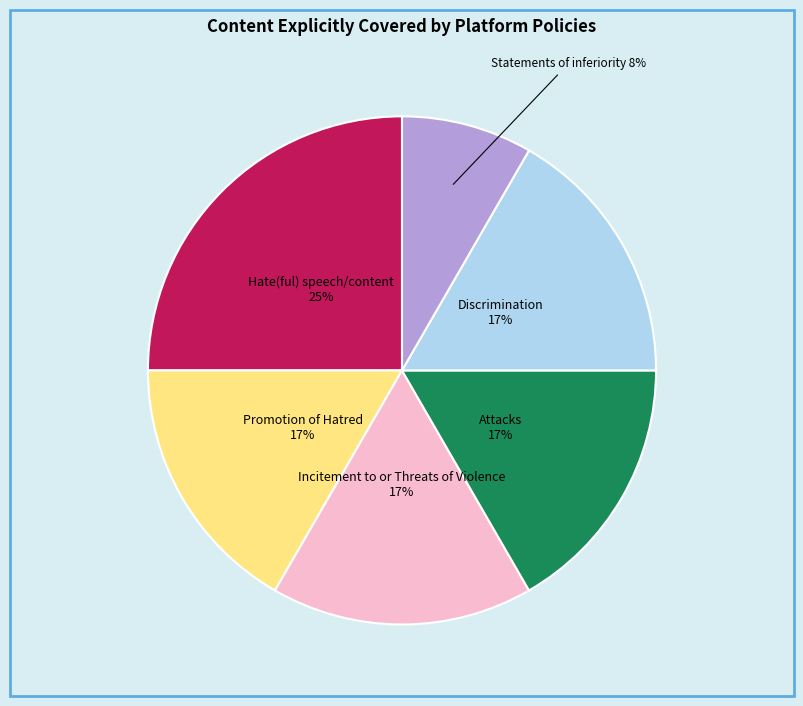

Count the number of slices in the pie.

6